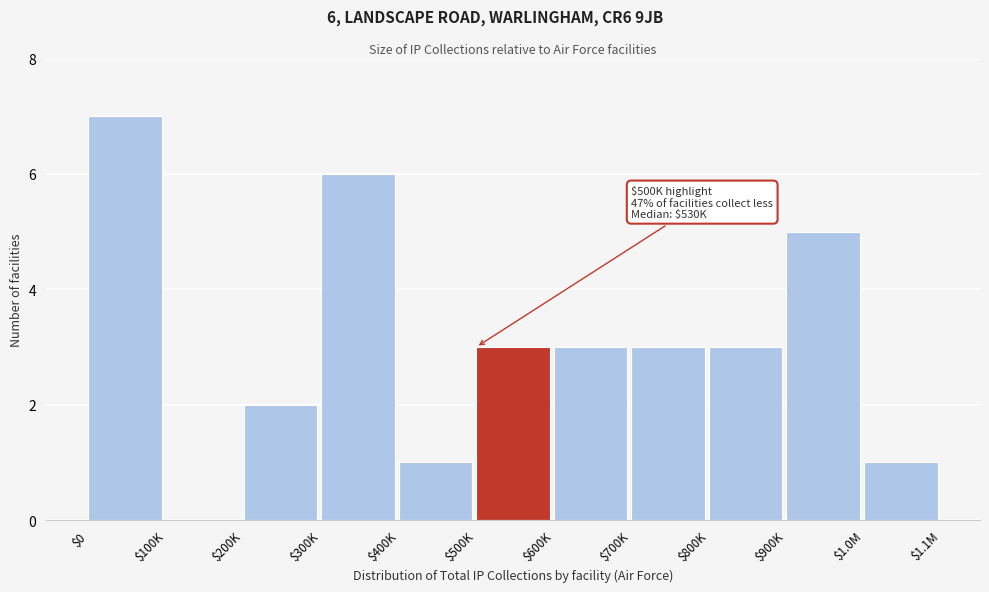

What is the greatest value displayed?

7